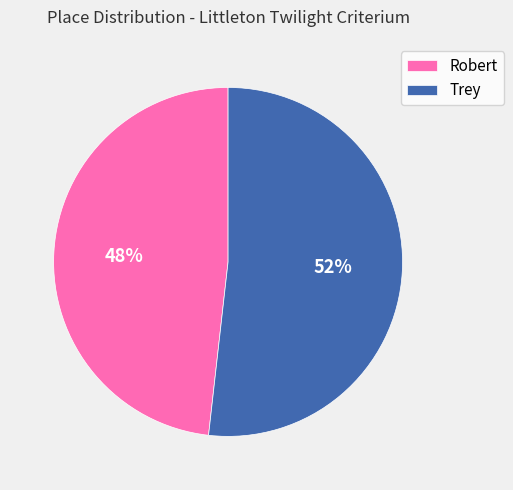

What is the smallest slice in the pie chart?

Robert